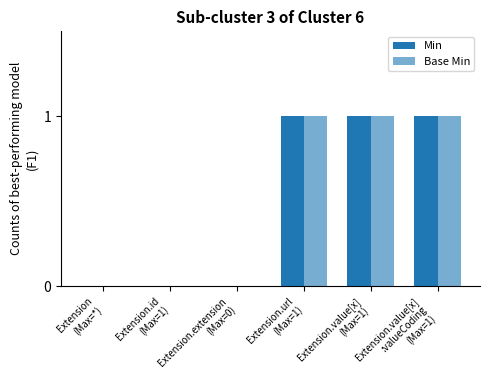

Does the chart contain stacked bars?

No